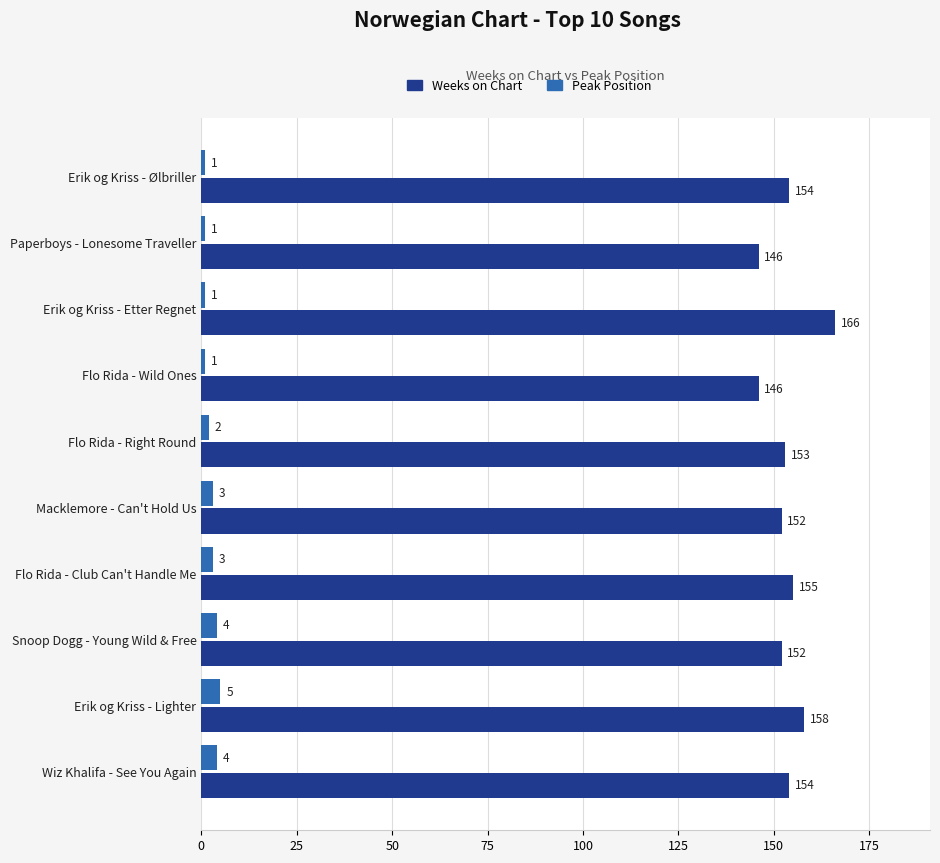

Read the Peak Position value at Wiz Khalifa - See You Again.

4